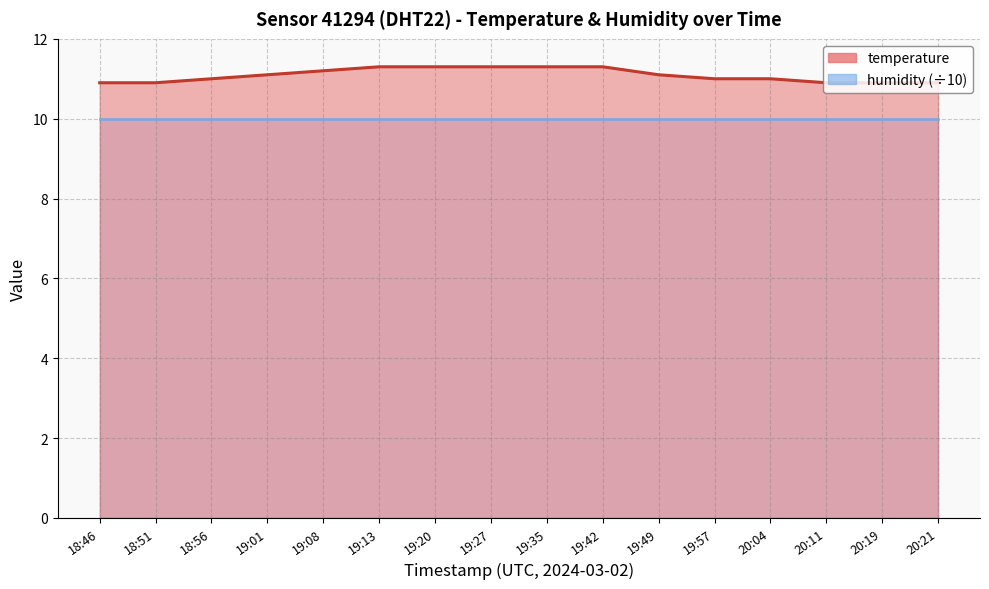

True or false: the data has more than 2 interior local peaks.

False